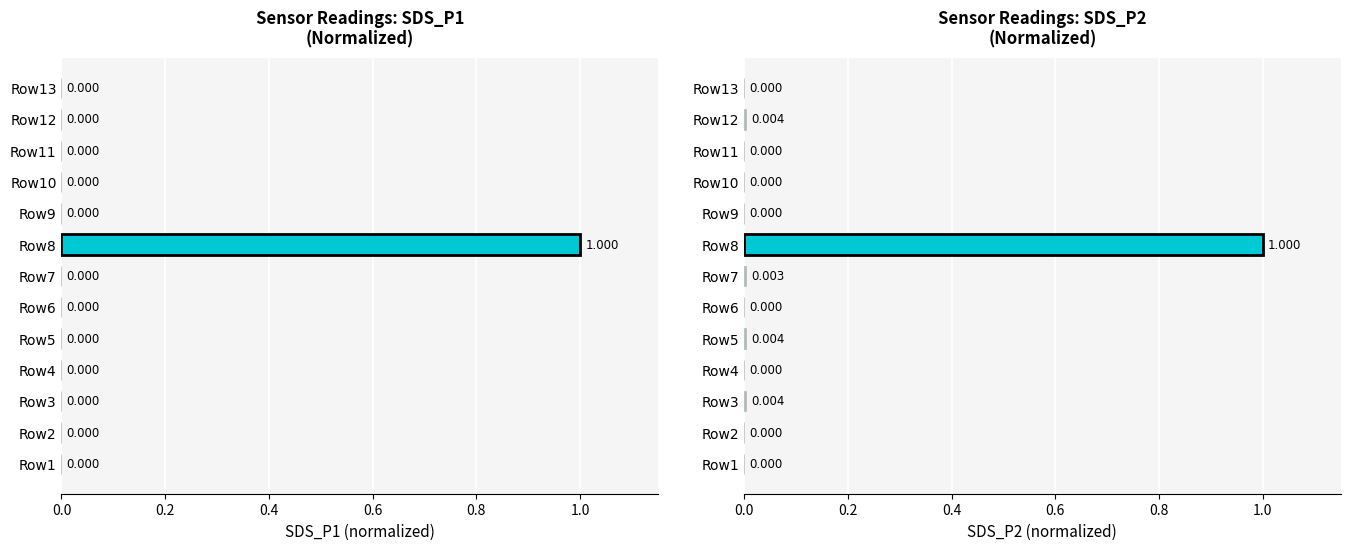

What is the average value?

0.1